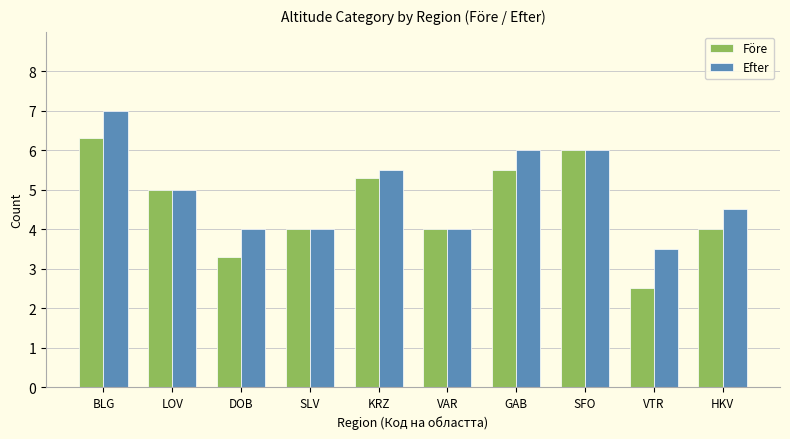

Count the number of categories in the chart.

10